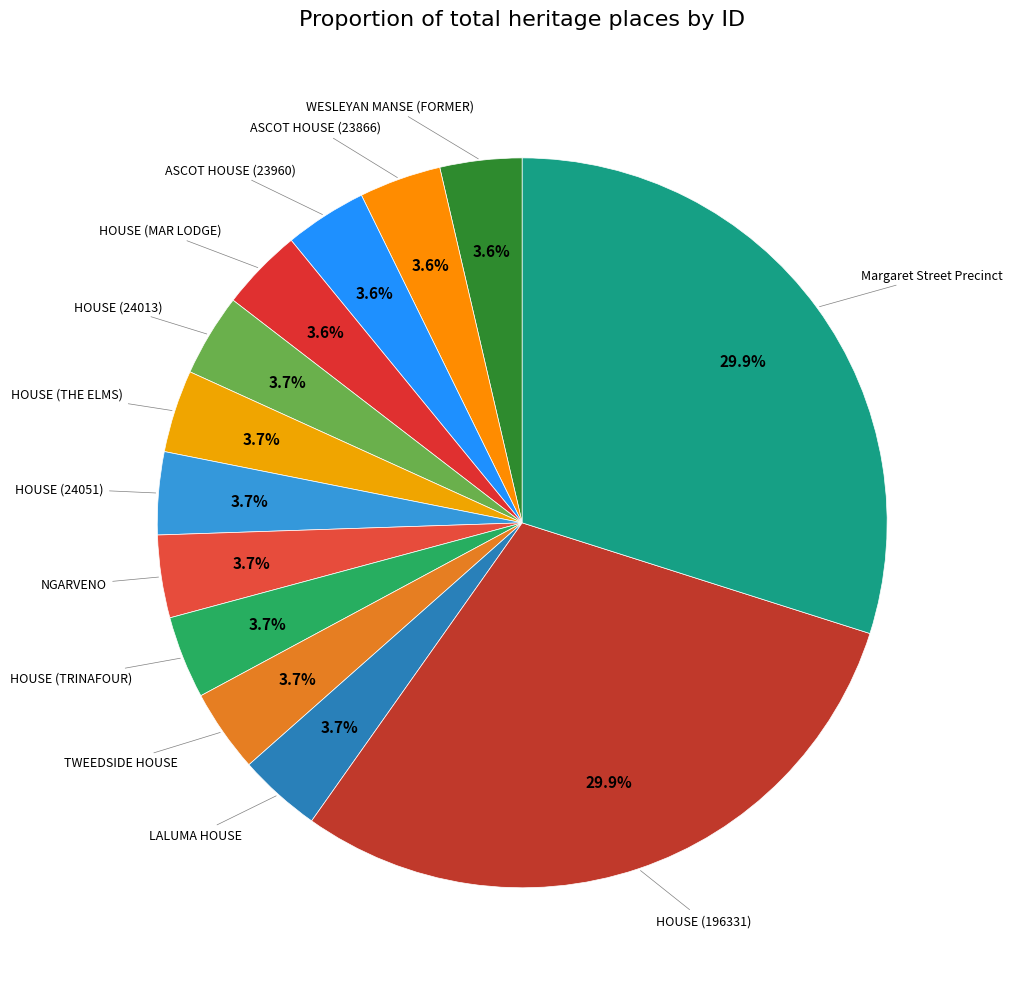

Is the sum of HOUSE (THE ELMS) and TWEEDSIDE HOUSE greater than half?

No